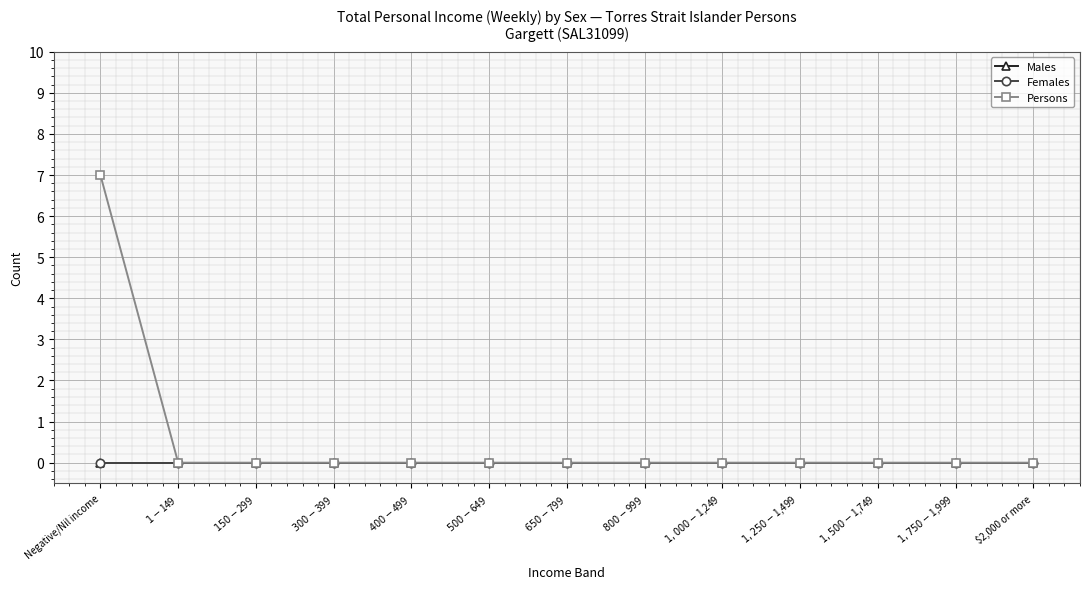

Is this an area chart (filled region under the line)?

No